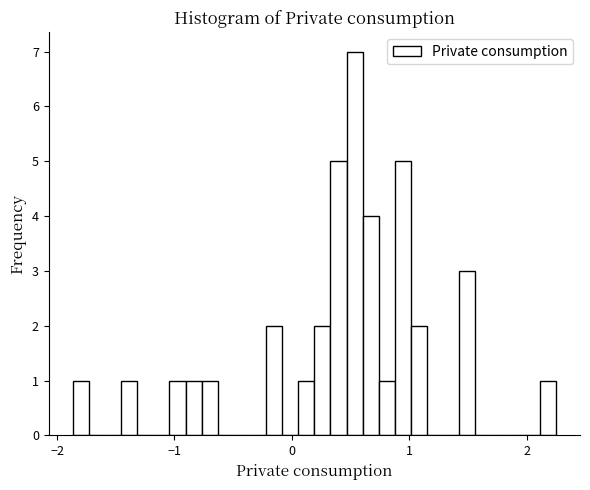

Around what value on the x-axis is the tallest bar? Give the approximate position of its centre, as read against the axis.

0.5